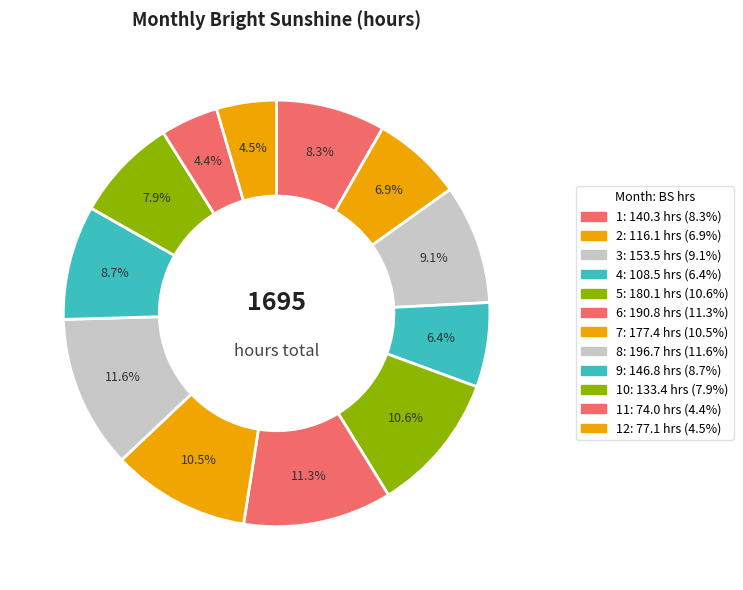

How many slices are in this pie chart?

12